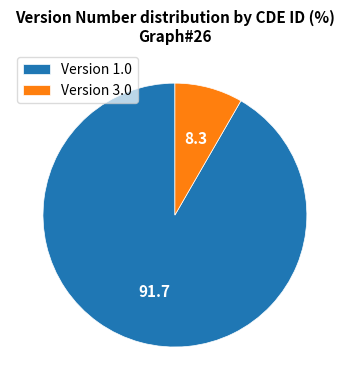

True or false: Version 3.0 accounts for 8% of the total.

True